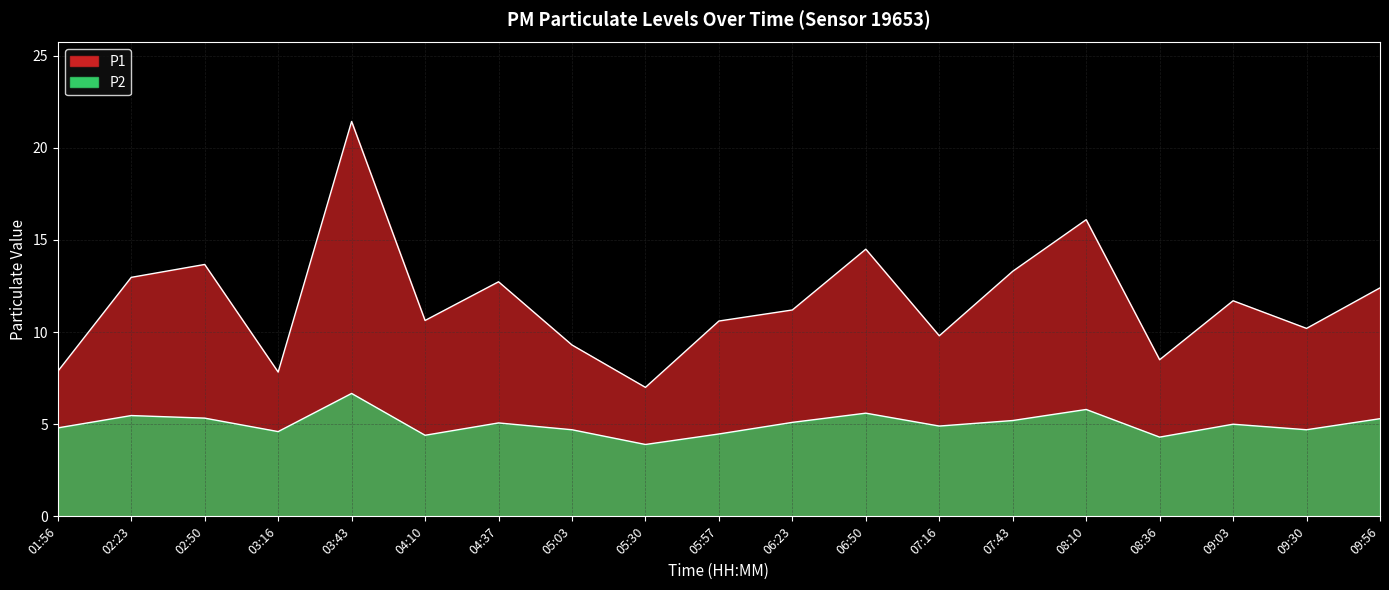

Reading left to right, extract all data points from this chart.

P1: 01:56=7.9	02:23=13.0	02:50=13.7	03:16=7.8	03:43=21.4	04:10=10.6	04:37=12.7	05:03=9.3	05:30=7.0	05:57=10.6	06:23=11.2	06:50=14.5	07:16=9.8	07:43=13.3	08:10=16.1	08:36=8.5	09:03=11.7	09:30=10.2	09:56=12.4
P2: 01:56=4.8	02:23=5.5	02:50=5.3	03:16=4.6	03:43=6.7	04:10=4.4	04:37=5.1	05:03=4.7	05:30=3.9	05:57=4.5	06:23=5.1	06:50=5.6	07:16=4.9	07:43=5.2	08:10=5.8	08:36=4.3	09:03=5.0	09:30=4.7	09:56=5.3